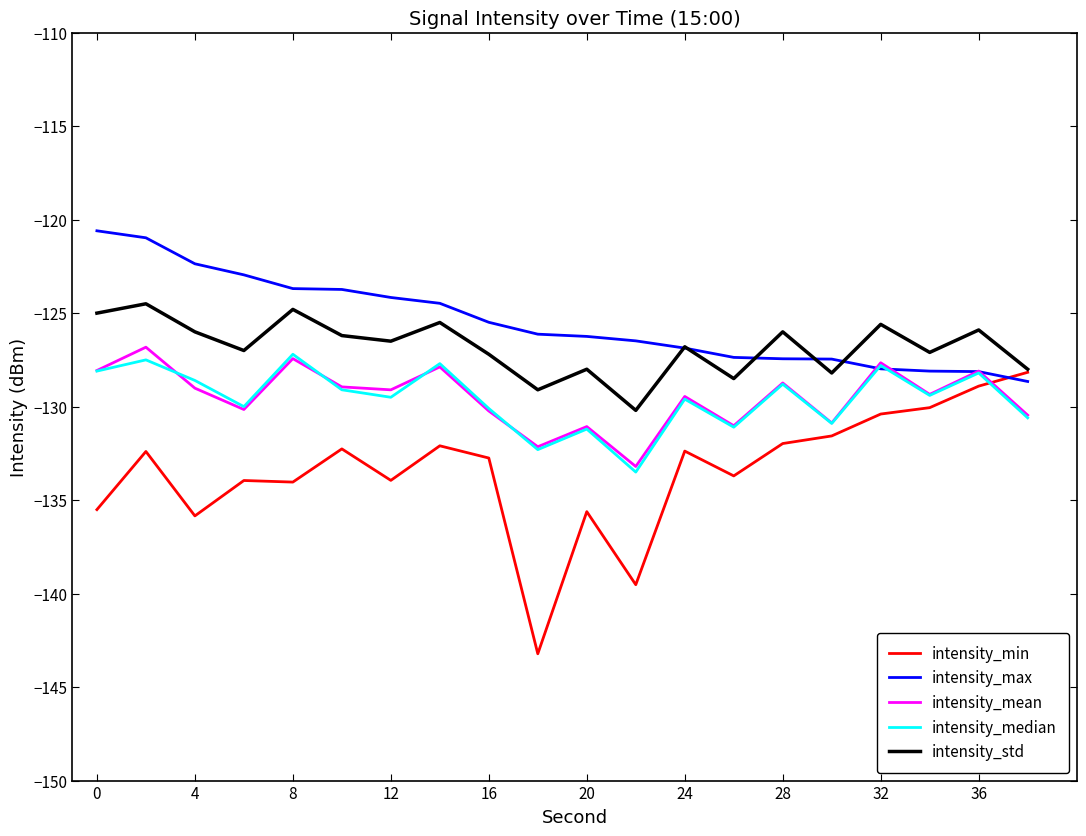

After their last crossing, which series has the higher values: intensity_mean or intensity_min?

intensity_min